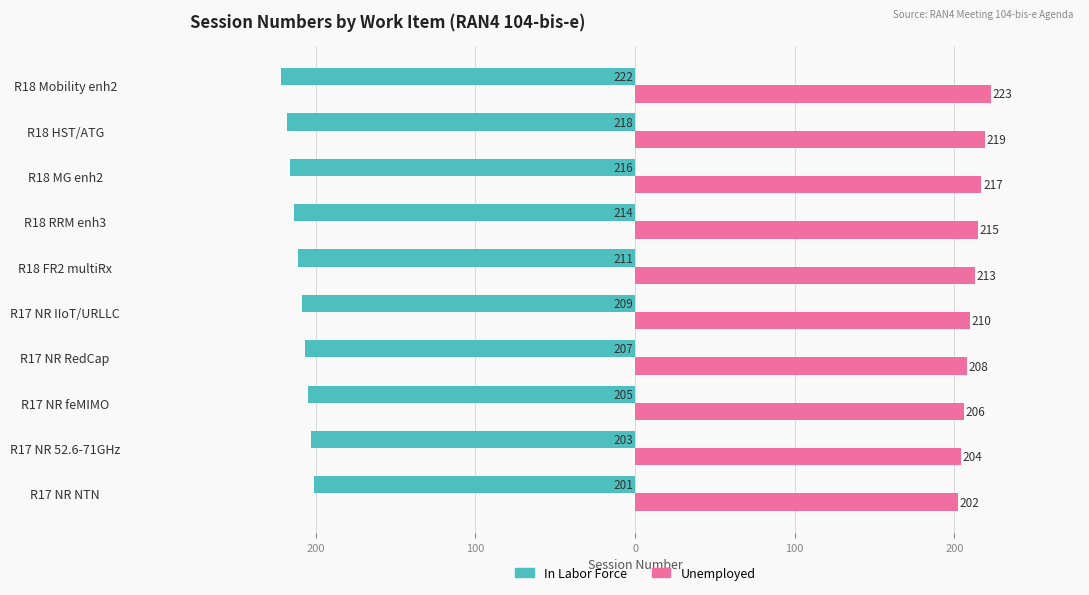

What are all the series names shown in the legend?

In Labor Force, Unemployed